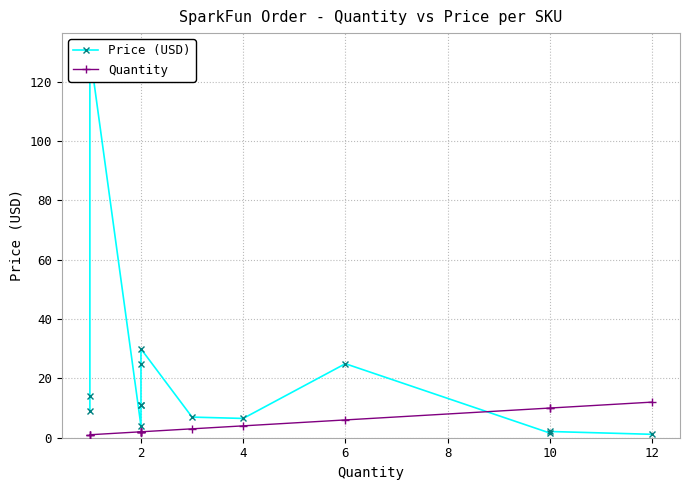

Rank the series by their average value, from highest to lowest.

Price (USD), Quantity